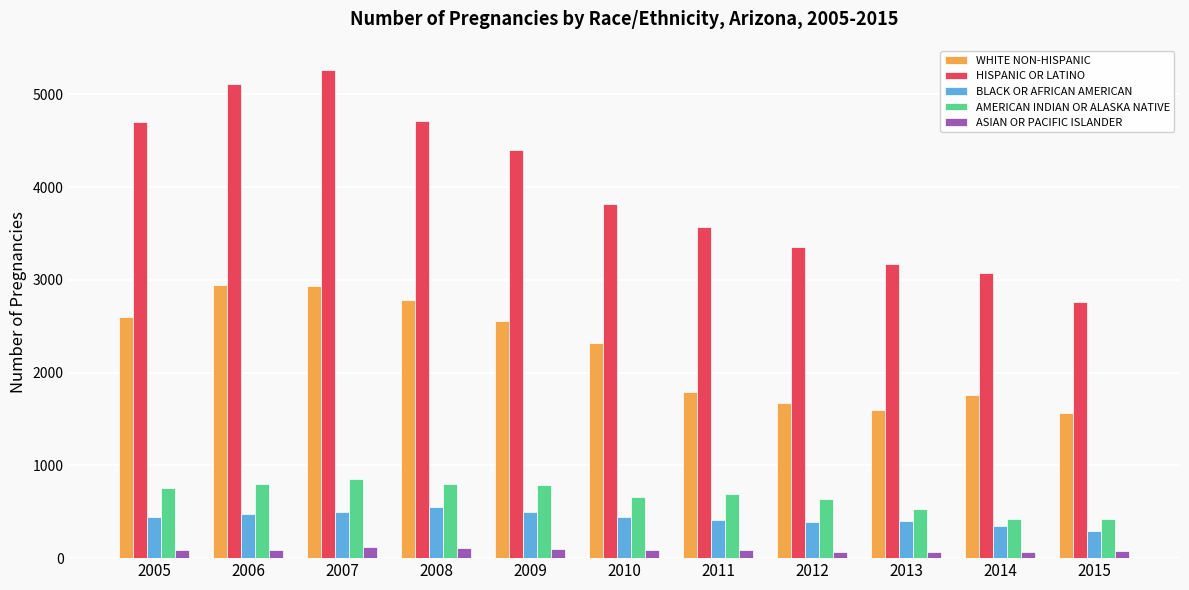

Which series changed the most between 2005 and 2007?

HISPANIC OR LATINO